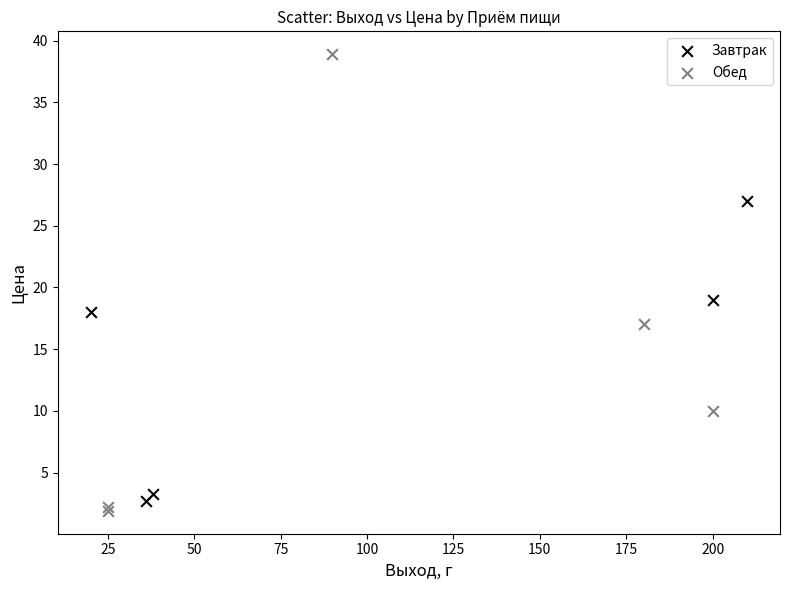

What are all the series names shown in the legend?

Завтрак, Обед